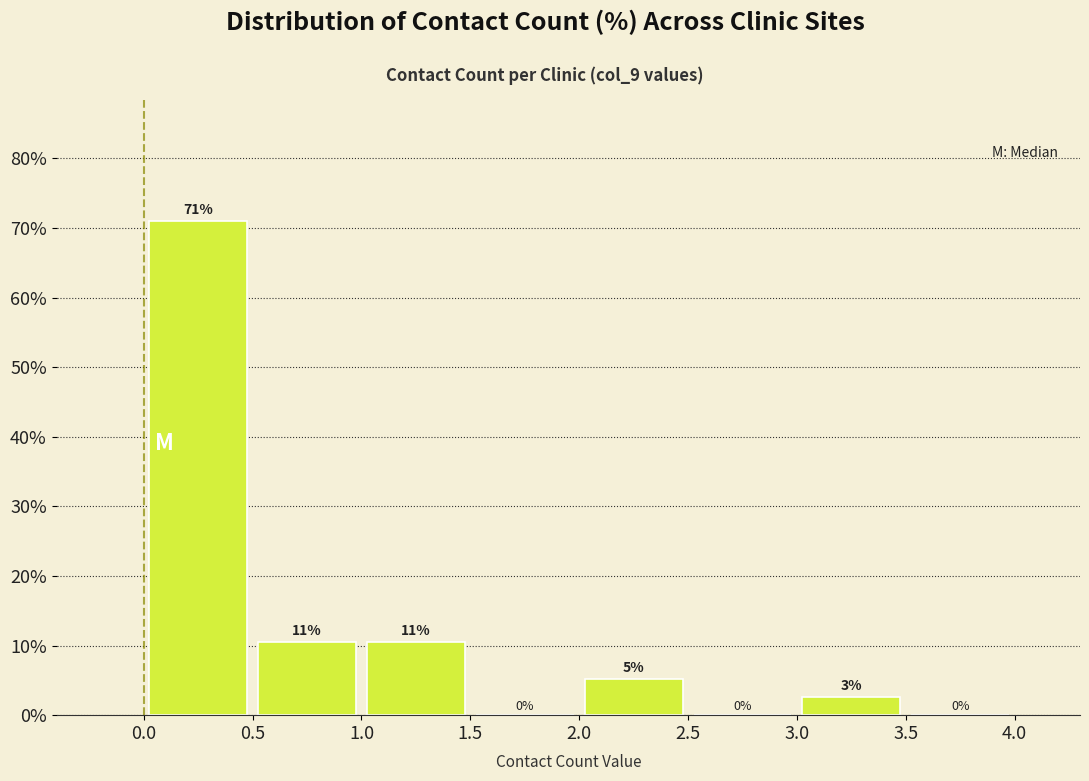

Which range on the x-axis has the tallest bar?

0.0 to 0.5